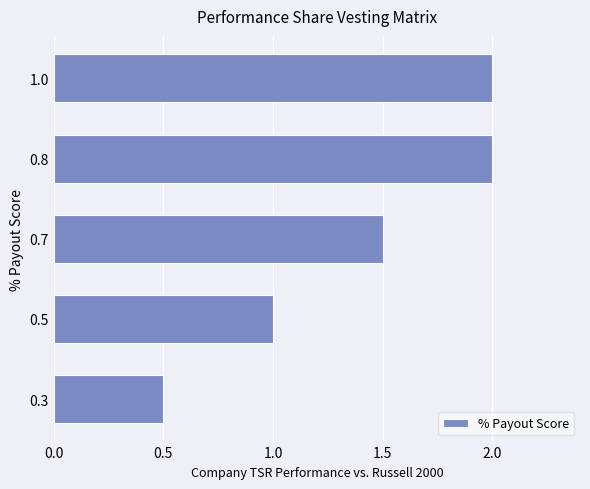

What is the difference between the values at 0.5 and 1.0?

1.0